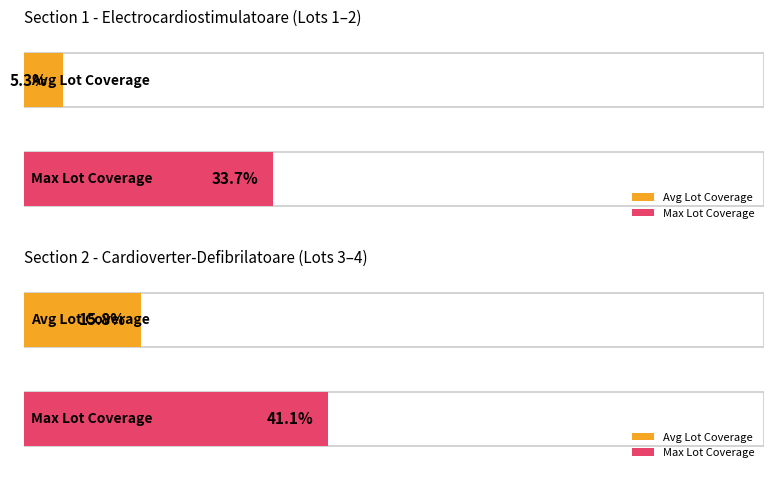

Are the bars horizontal?

Yes